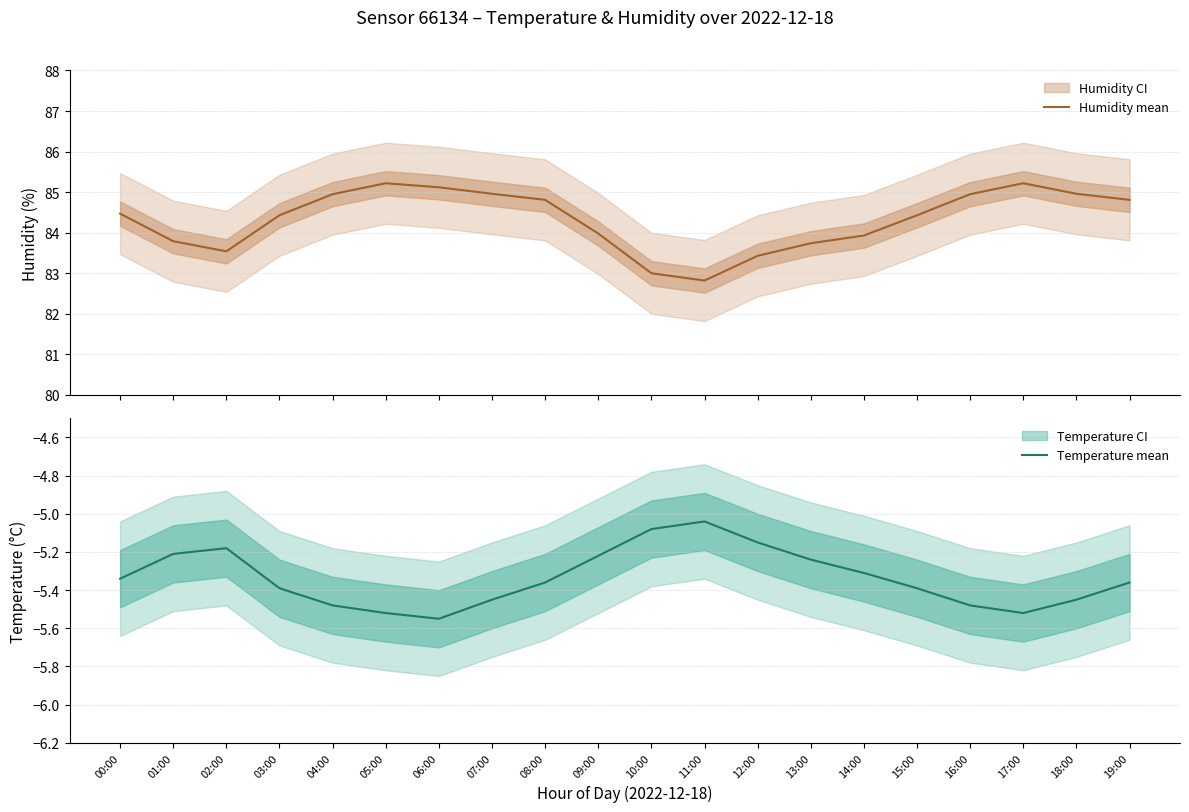

Reading left to right, what are all the values shown in this chart?

Humidity (mean): 00:00=84.5	01:00=83.8	02:00=83.5	03:00=84.4	04:00=85.0	05:00=85.2	06:00=85.1	07:00=85.0	08:00=84.8	09:00=84.0	10:00=83.0	11:00=82.8	12:00=83.4	13:00=83.7	14:00=83.9	15:00=84.4	16:00=85.0	17:00=85.2	18:00=85.0	19:00=84.8
Temperature (mean): 00:00=-5.3	01:00=-5.2	02:00=-5.2	03:00=-5.4	04:00=-5.5	05:00=-5.5	06:00=-5.5	07:00=-5.5	08:00=-5.4	09:00=-5.2	10:00=-5.1	11:00=-5.0	12:00=-5.2	13:00=-5.2	14:00=-5.3	15:00=-5.4	16:00=-5.5	17:00=-5.5	18:00=-5.5	19:00=-5.4